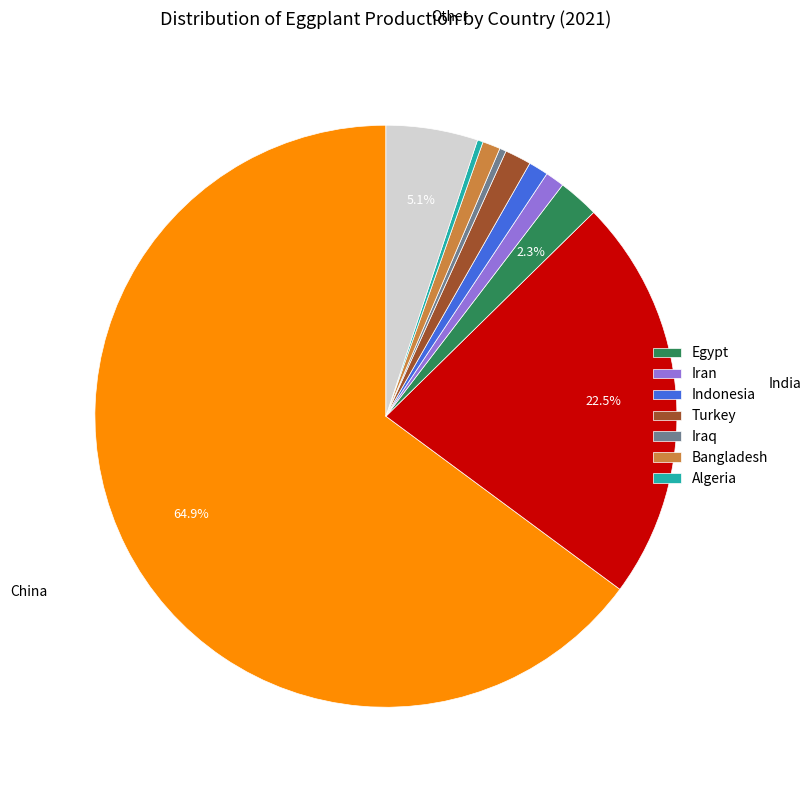

Is there any slice that represents more than half of the pie?

Yes